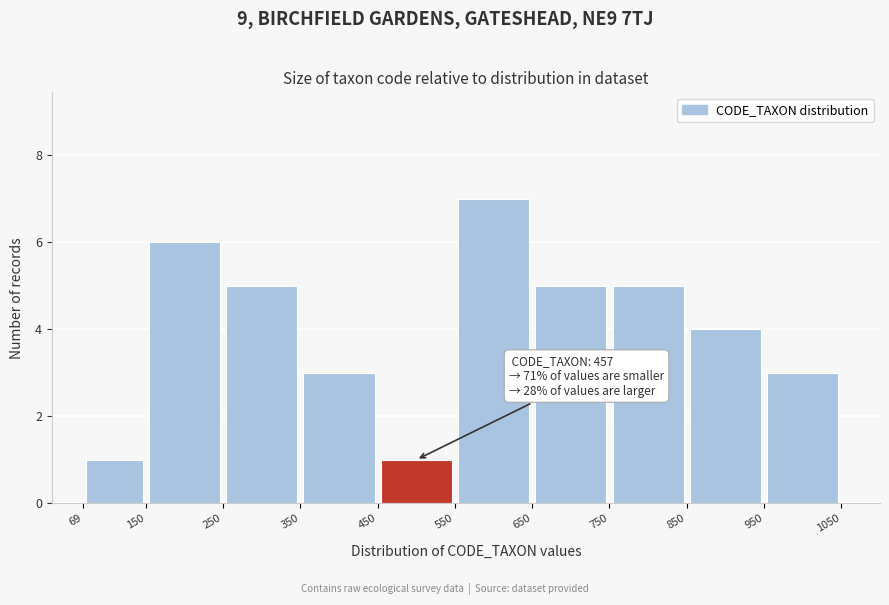

Which range on the x-axis has the tallest bar?

550 to 650